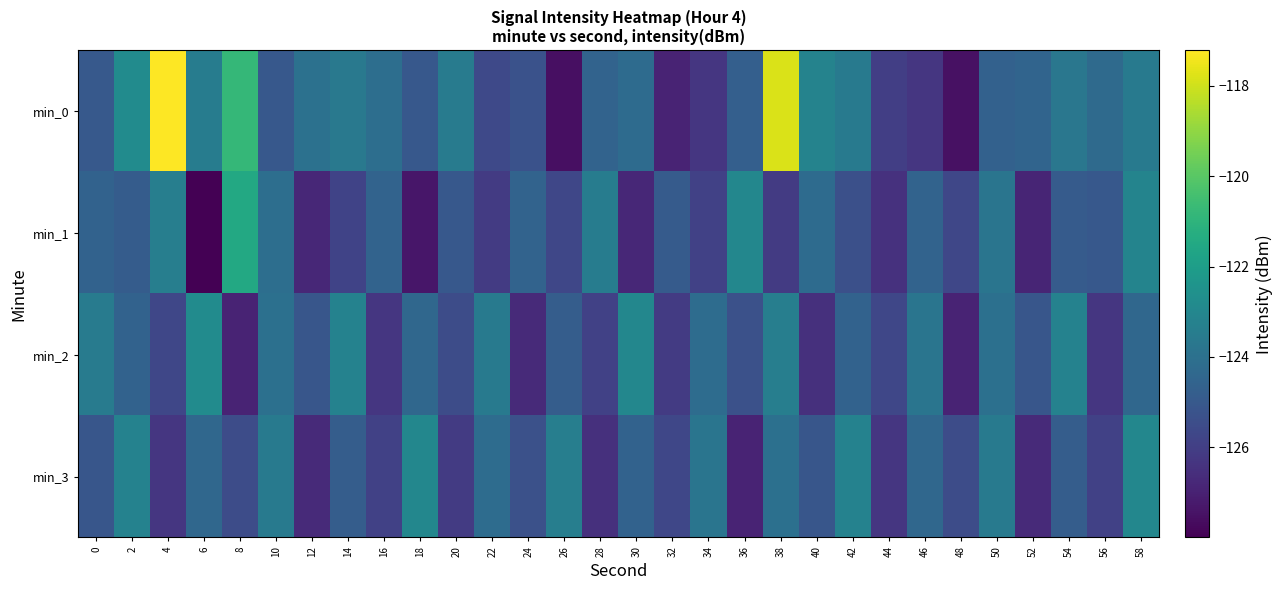

What is the total value across all series at 0?

-498.2